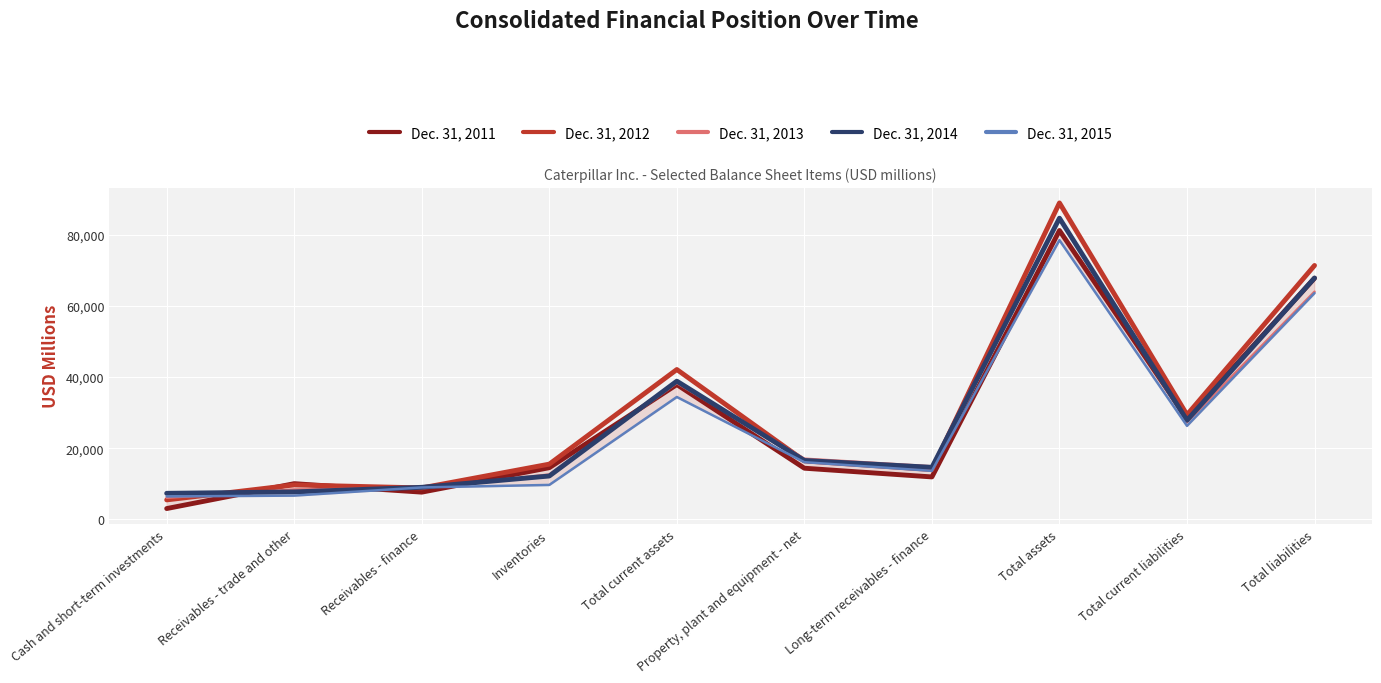

At which category does Dec. 31, 2013 reach its first local peak?

Total current assets